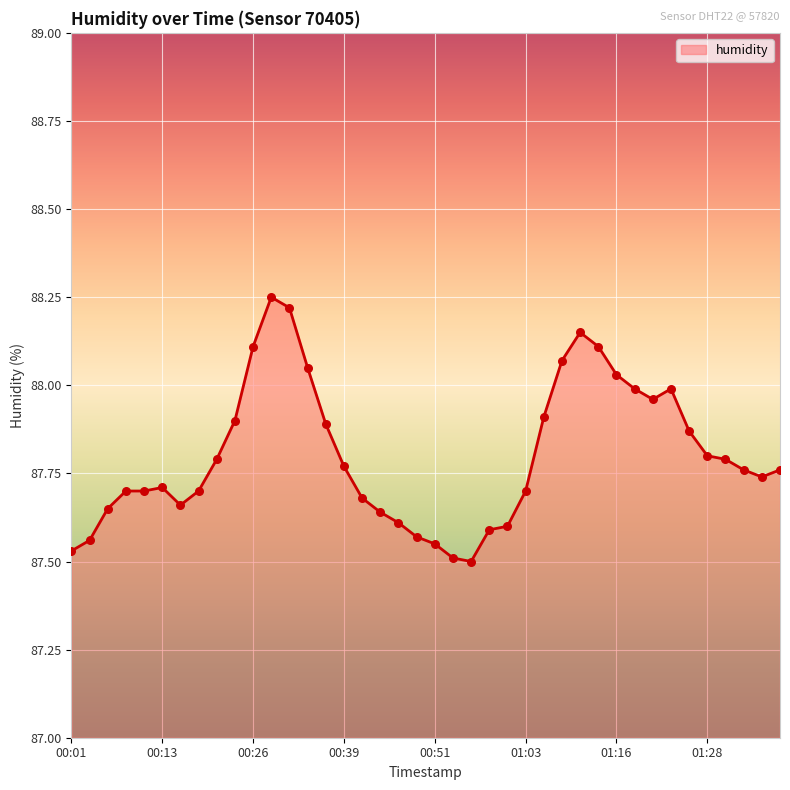

Does the chart have visible grid lines?

Yes